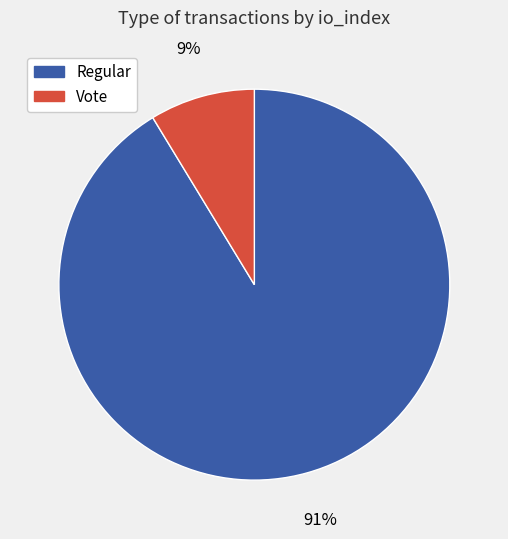

To the nearest percent, what is the average slice percentage?

50%